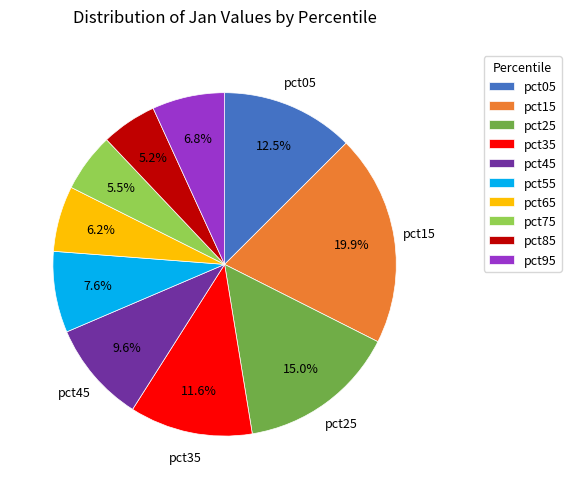

What is the total percentage of pct85 and pct05?

17.7%